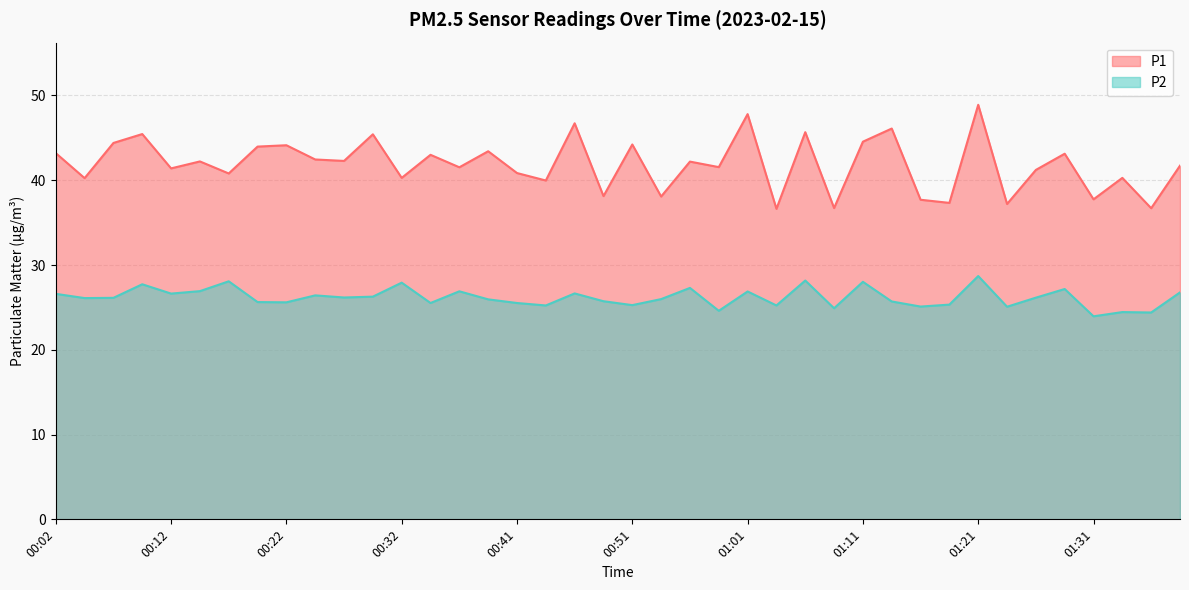

Rank the series at 00:54 from highest to lowest value.

P1, P2